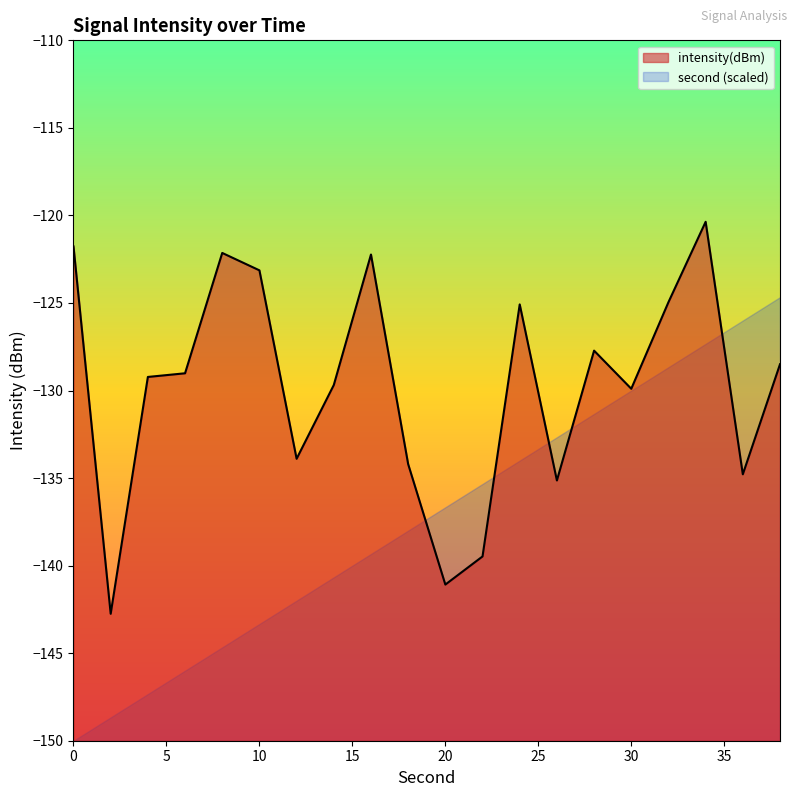

Which category has the lowest value across all series?

0